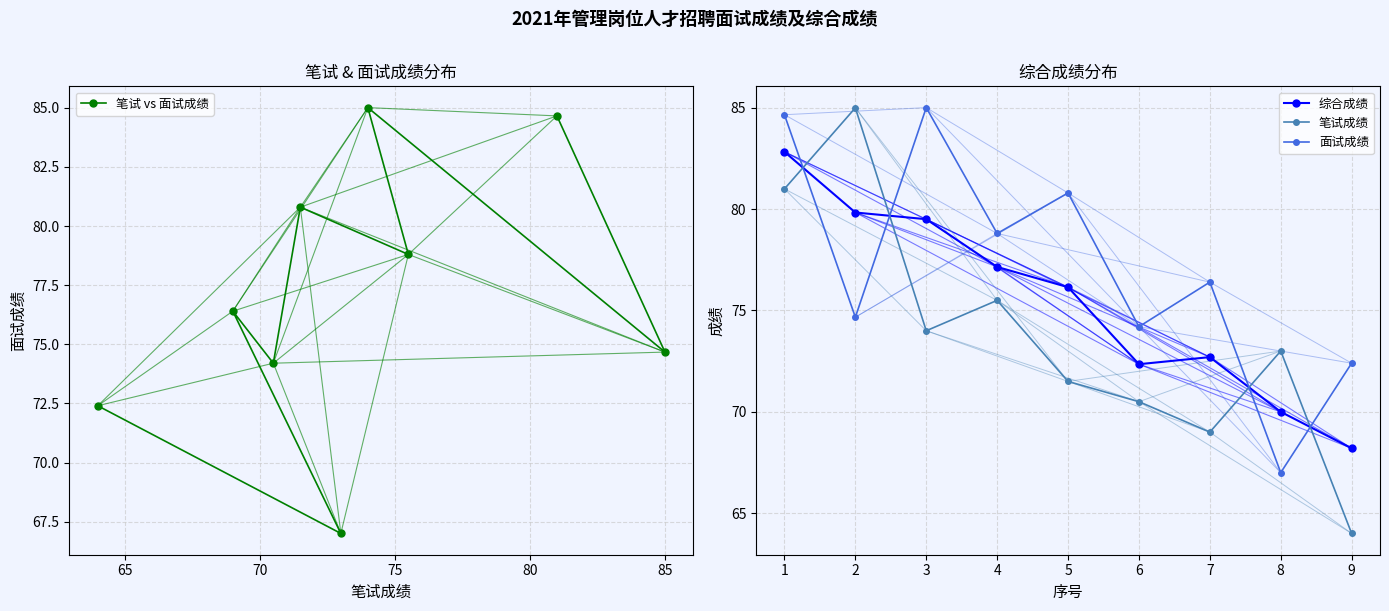

True or false: 综合成绩 has a value of 29.1 at 5.

False